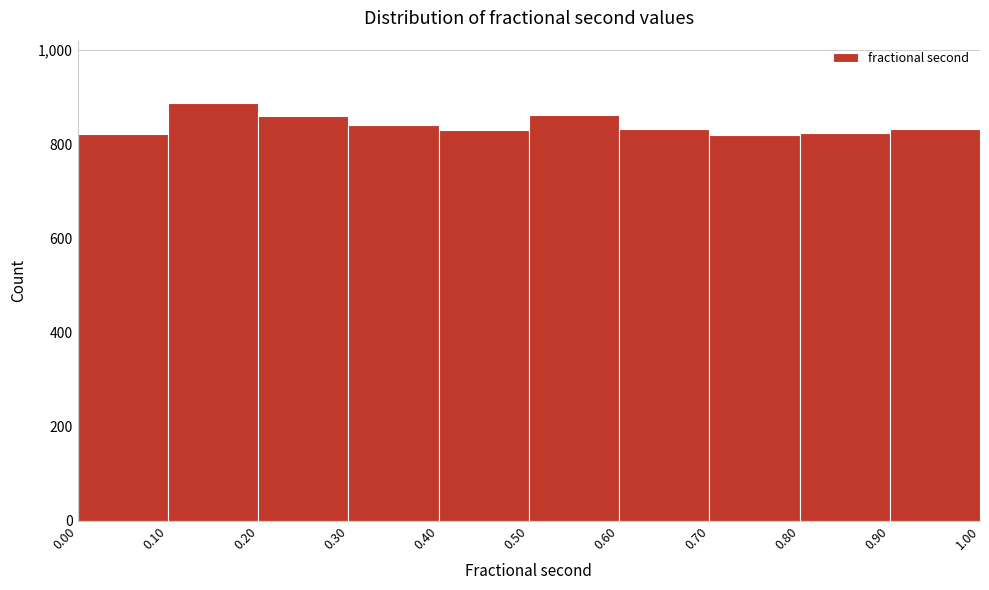

Reading left to right, transcribe this chart: for each bar, give the range it covers on the x-axis and its height. The values are not printed on the chart, so give them approximately, as read against the axis.

0.00 to 0.10: 820
0.10 to 0.20: 880
0.20 to 0.30: 860
0.30 to 0.40: 840
0.40 to 0.50: 840
0.50 to 0.60: 860
0.60 to 0.70: 840
0.70 to 0.80: 820
0.80 to 0.90: 820
0.90 to 1.00: 840